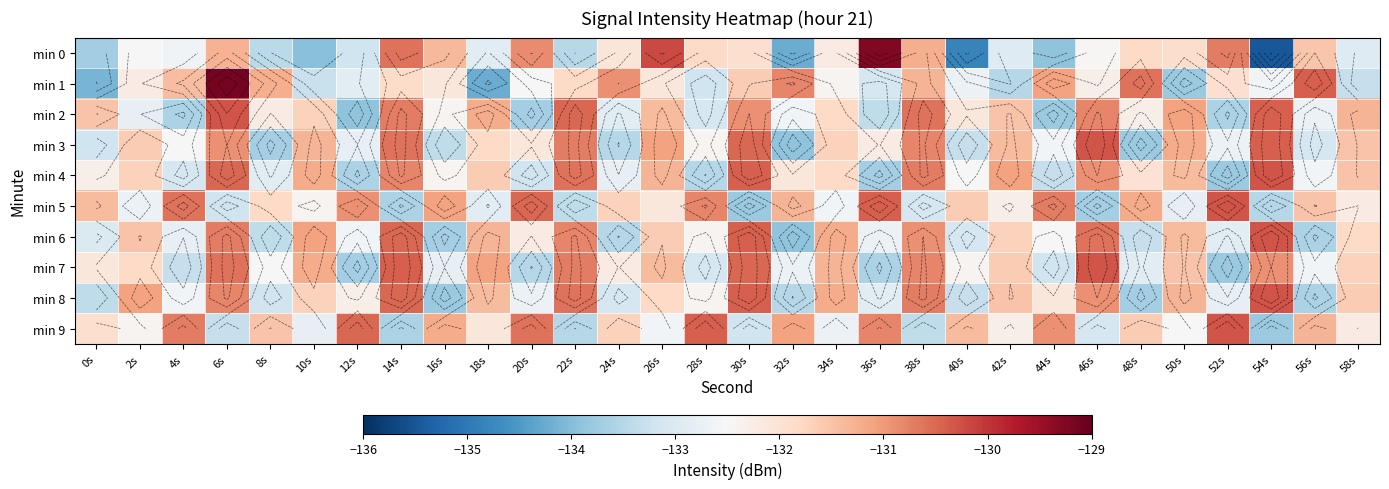

How many series are shown in this chart?

10